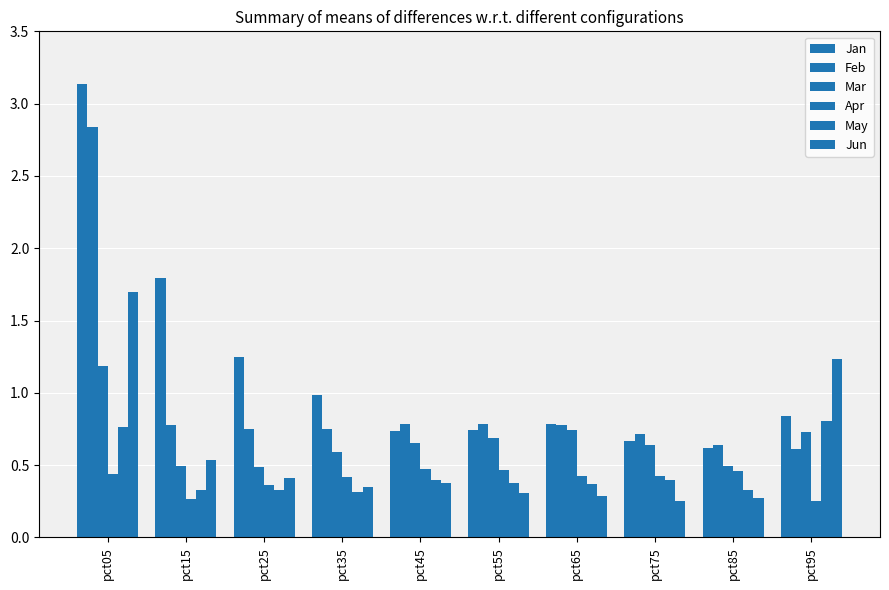

Count the number of data series in this chart.

6